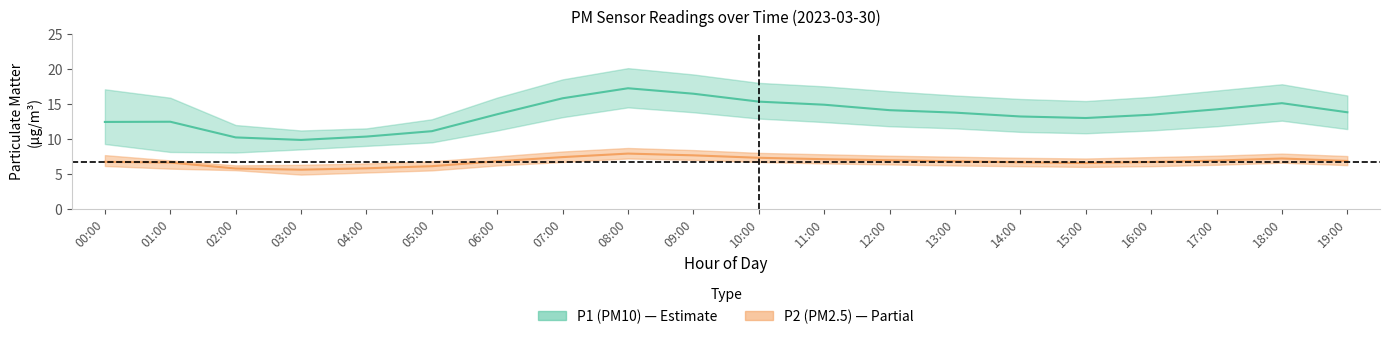

How many data points does each series have?

20